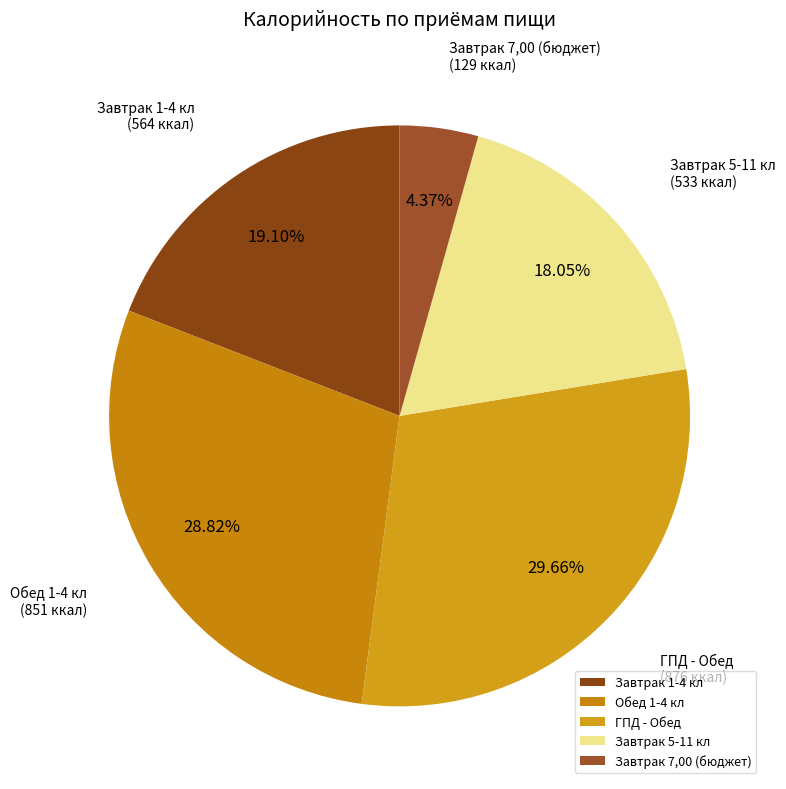

To the nearest percent, what percentage of the pie is Завтрак 1-4 кл?

19%